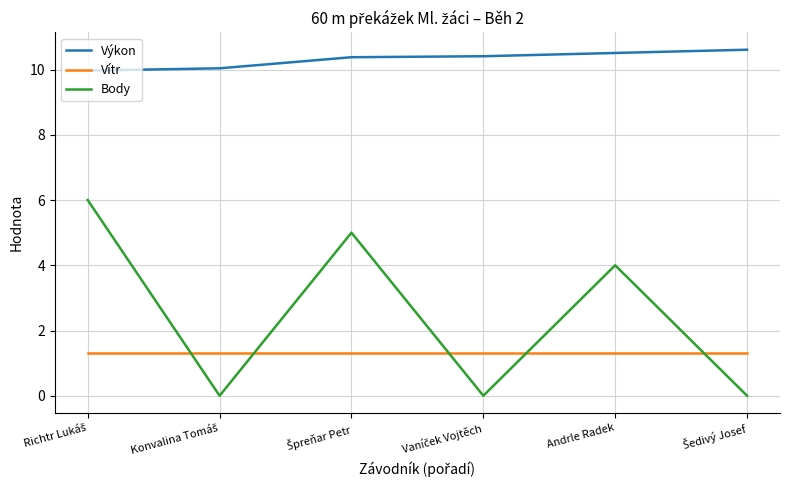

Reading right to left, extract all data points from this chart.

Výkon: 10.6	10.5	10.4	10.4	10.0	10.0
Vítr: 1.3	1.3	1.3	1.3	1.3	1.3
Body: 0.0	4.0	0.0	5.0	0.0	6.0